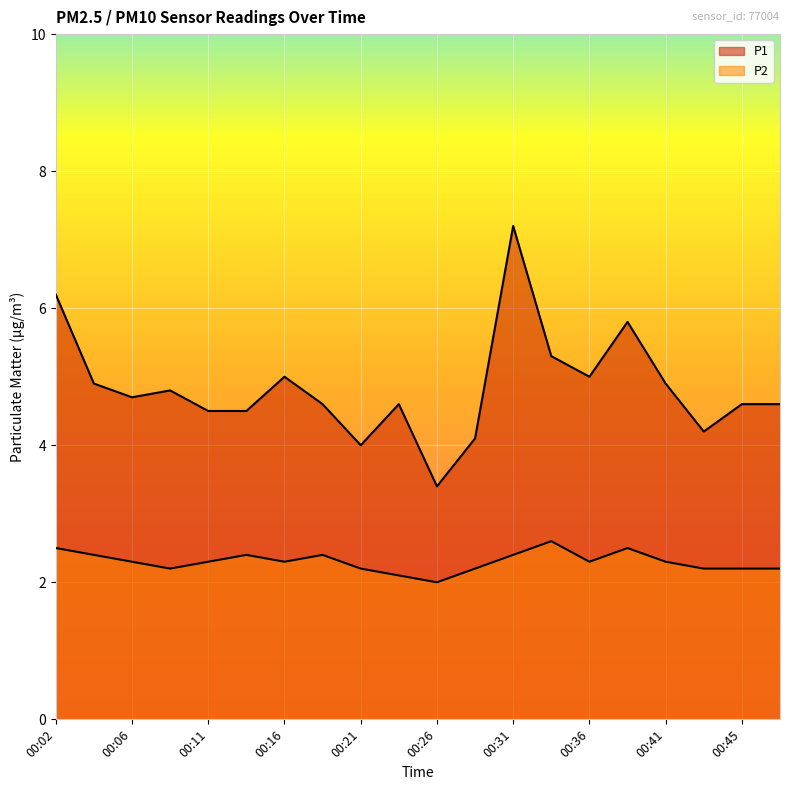

Rank the series at 00:02 from lowest to highest value.

P2, P1